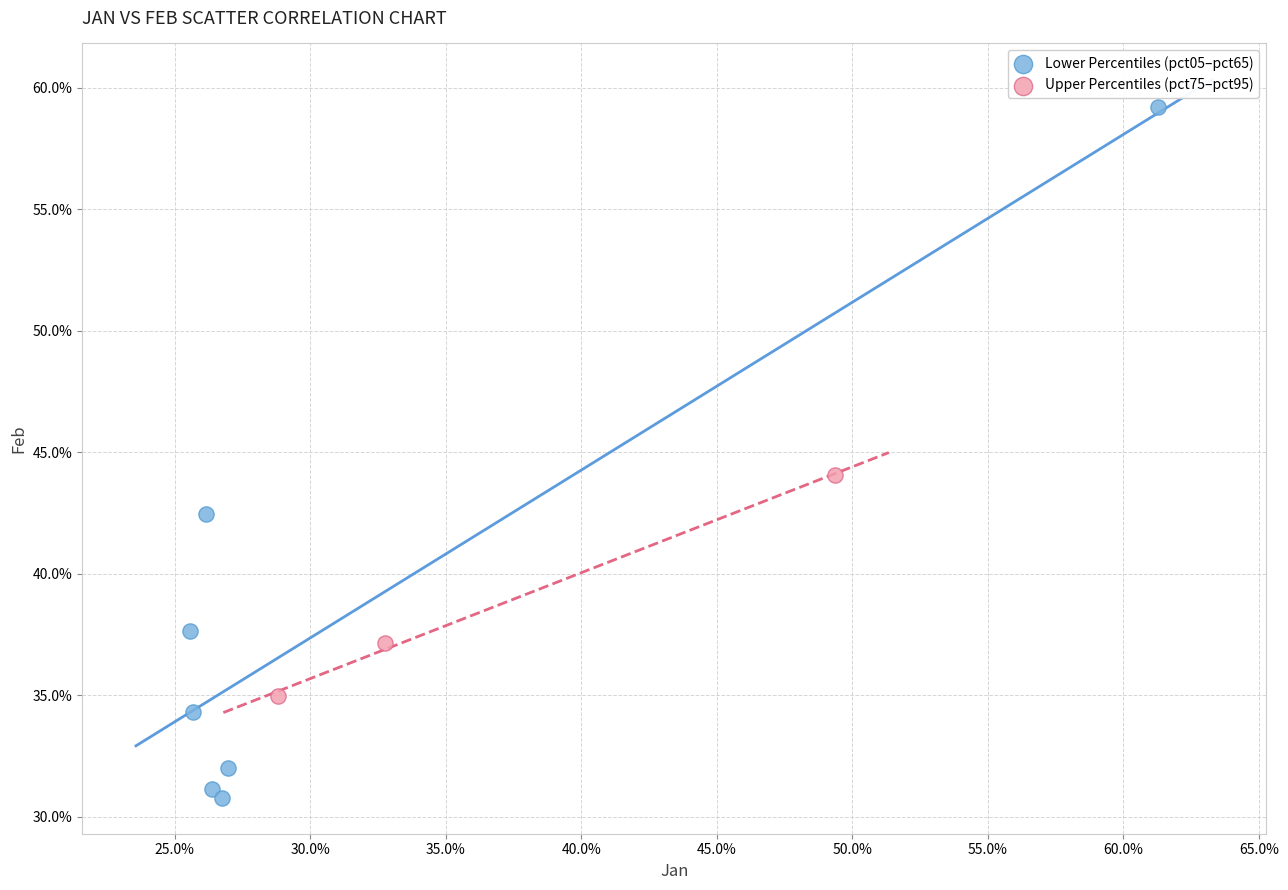

What are all the series names shown in the legend?

Lower Percentiles (pct05–pct65), Upper Percentiles (pct75–pct95)